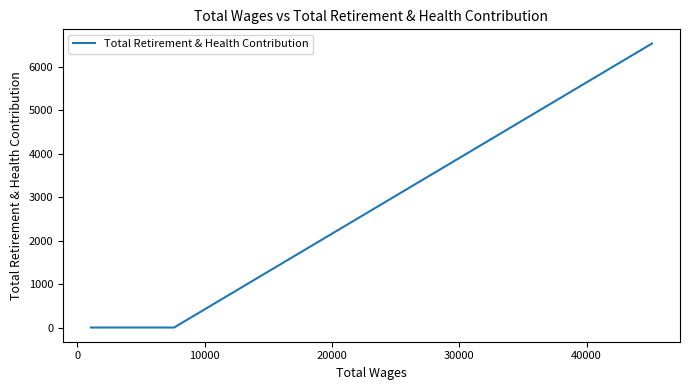

What is the maximum value shown in the chart?

6534.8